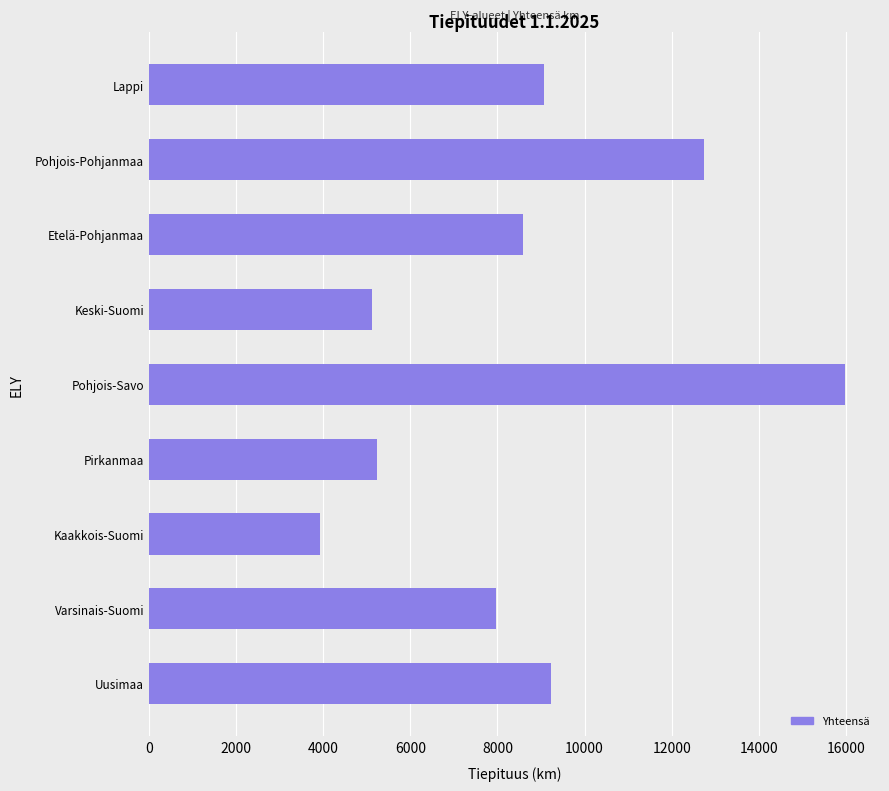

The chart shows a value of 7293.7 at Pohjois-Savo. True or false?

False